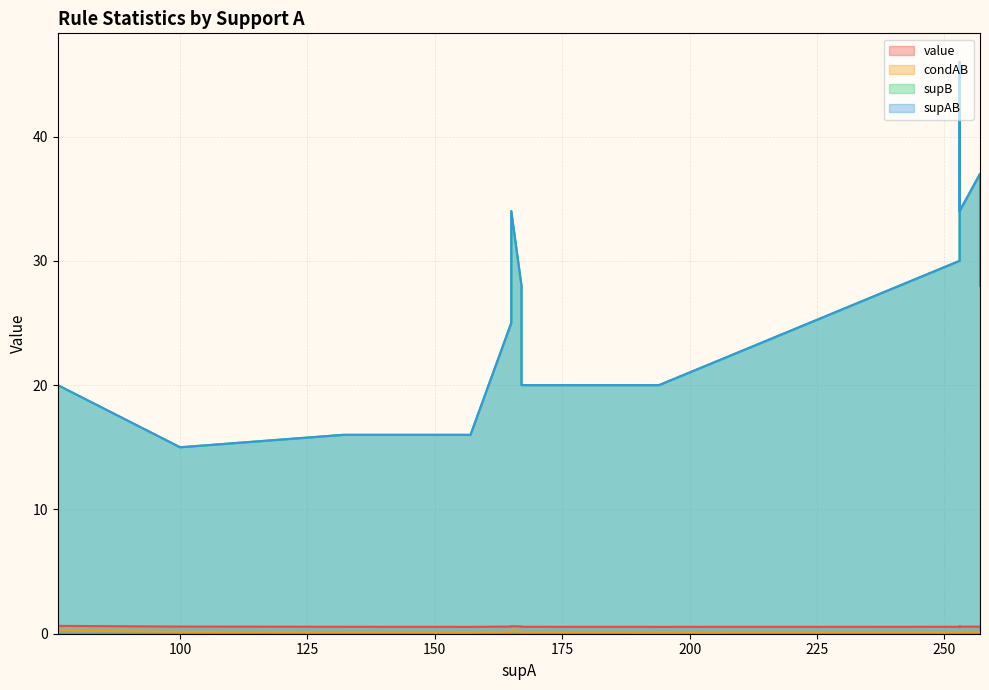

What is the difference between the second highest and minimum values in the value series?

0.1